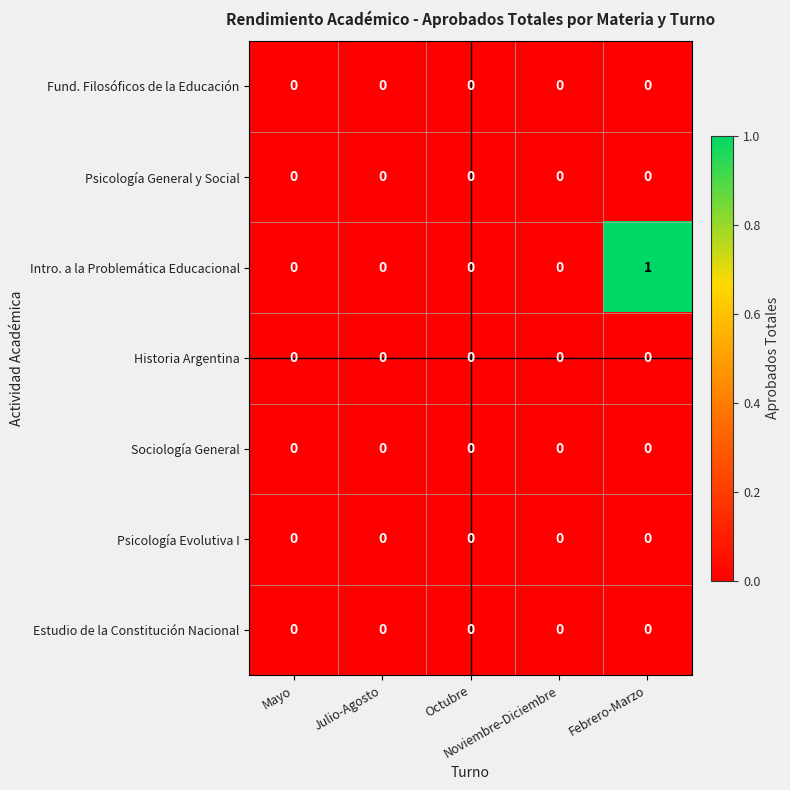

At which category is the sum across all series the highest?

Febrero-Marzo